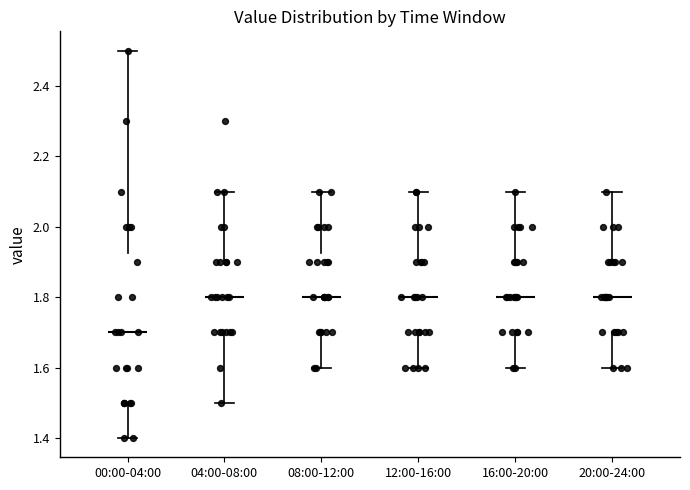

Reading left to right, transcribe this box plot: for each box, give where its median line is, the range the box spans, and where its two whiskers end, as read against the y-axis. The values are not printed on the chart, so give them approximately, as read against the axis.

00:00-04:00: median 1.70, box 1.50 to 1.92, whiskers 1.40 to 2.50
04:00-08:00: median 1.80, box 1.70 to 1.90, whiskers 1.50 to 2.10
08:00-12:00: median 1.80, box 1.70 to 1.92, whiskers 1.60 to 2.10
12:00-16:00: median 1.80, box 1.70 to 1.90, whiskers 1.60 to 2.10
16:00-20:00: median 1.80, box 1.70 to 1.90, whiskers 1.60 to 2.10
20:00-24:00: median 1.80, box 1.70 to 1.90, whiskers 1.60 to 2.10